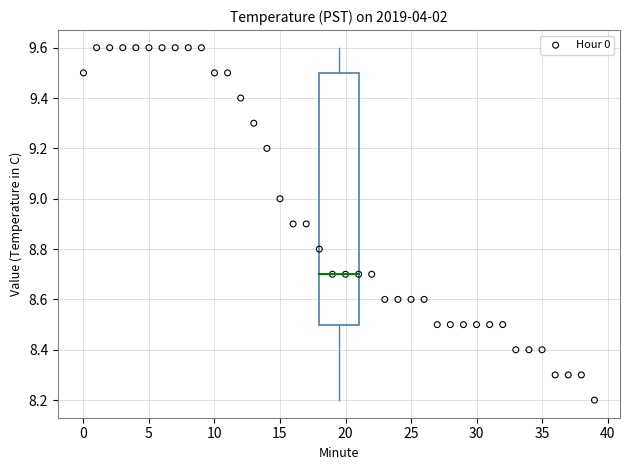

What is the range of Y values (max minus min)?

1.4